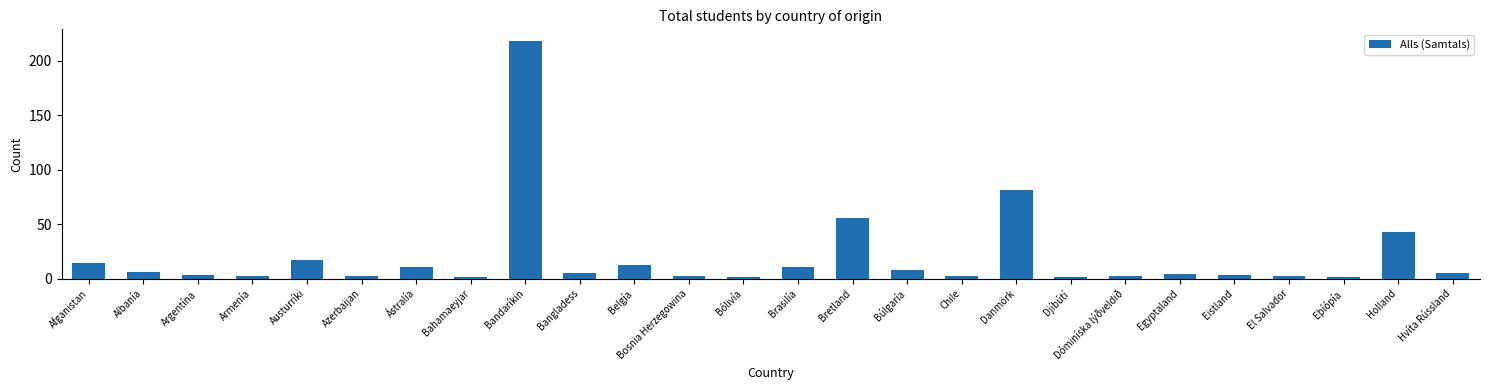

What is the label of the 13th bar from the right?

Brasilía